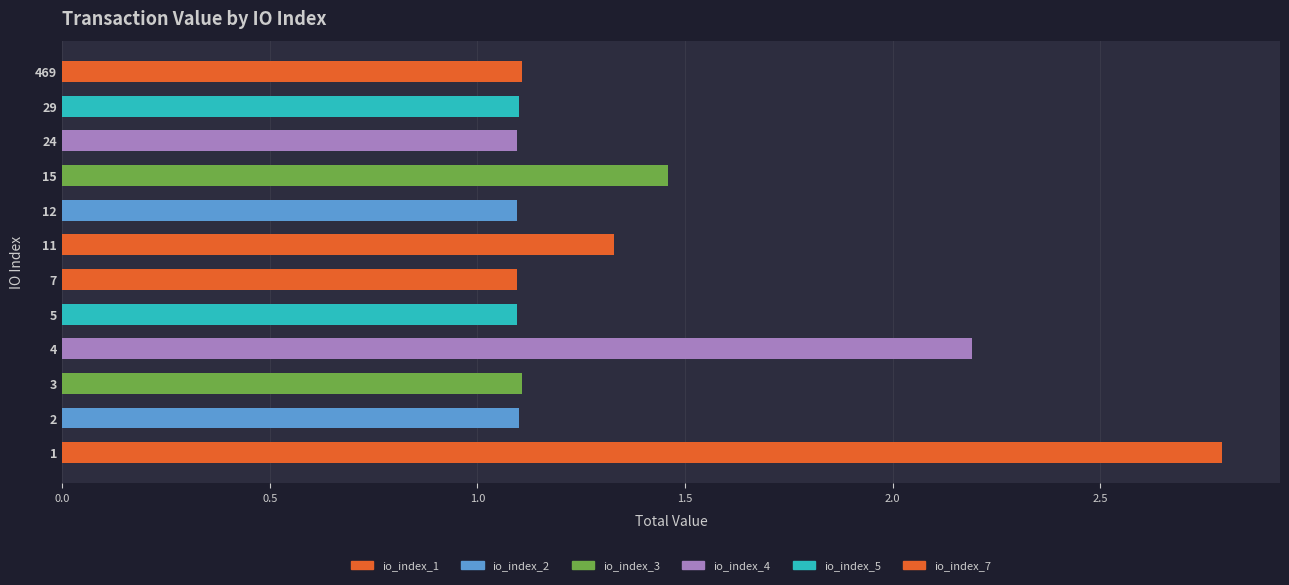

How many series are shown in this chart?

1